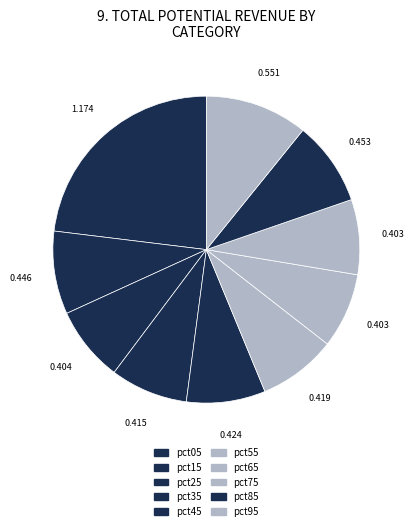

How much of the chart is everything except pct45?

91.7%